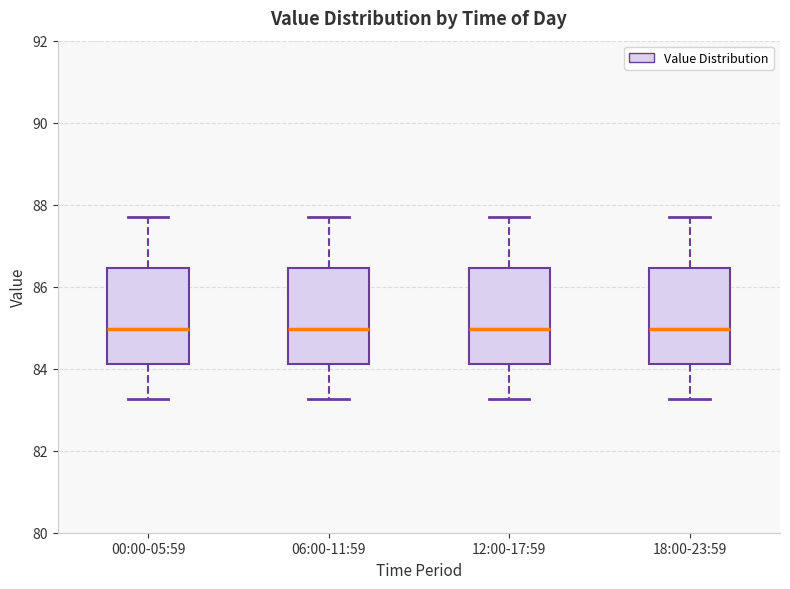

Reading left to right, read every box against the y-axis: the position of its median line, the range the box covers, and the ends of its whiskers. The values are not printed on the chart, so give them approximately, as read against the axis.

00:00-05:59: median 85.0, box 84.2 to 86.4, whiskers 83.2 to 87.6
06:00-11:59: median 85.0, box 84.2 to 86.4, whiskers 83.2 to 87.6
12:00-17:59: median 85.0, box 84.2 to 86.4, whiskers 83.2 to 87.6
18:00-23:59: median 85.0, box 84.2 to 86.4, whiskers 83.2 to 87.6